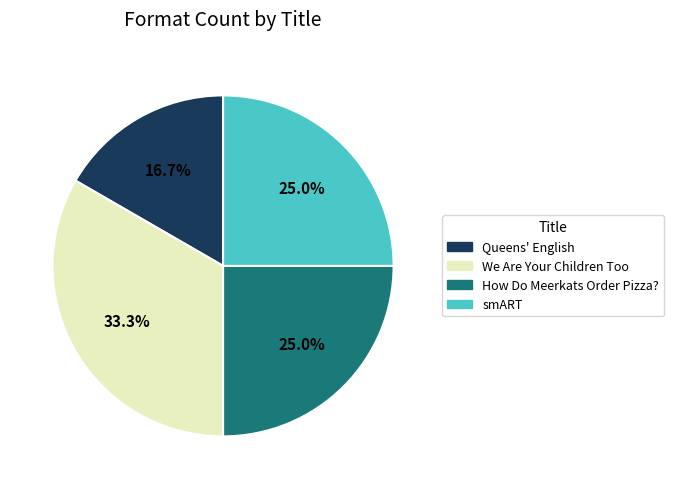

Does any single category account for the majority?

No